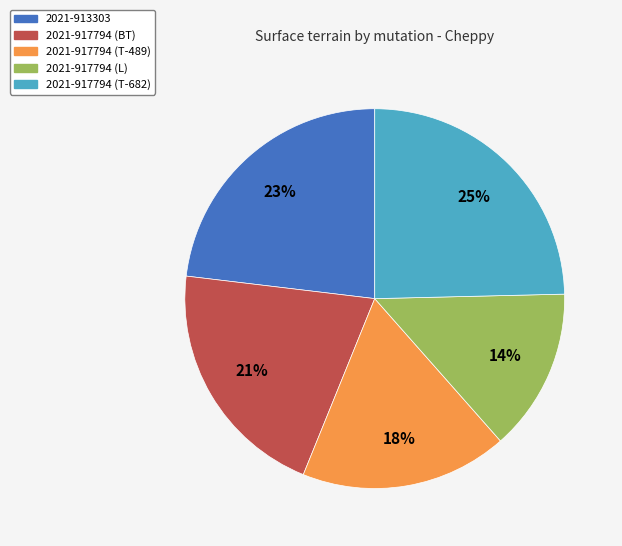

How many slices are in this pie chart?

5